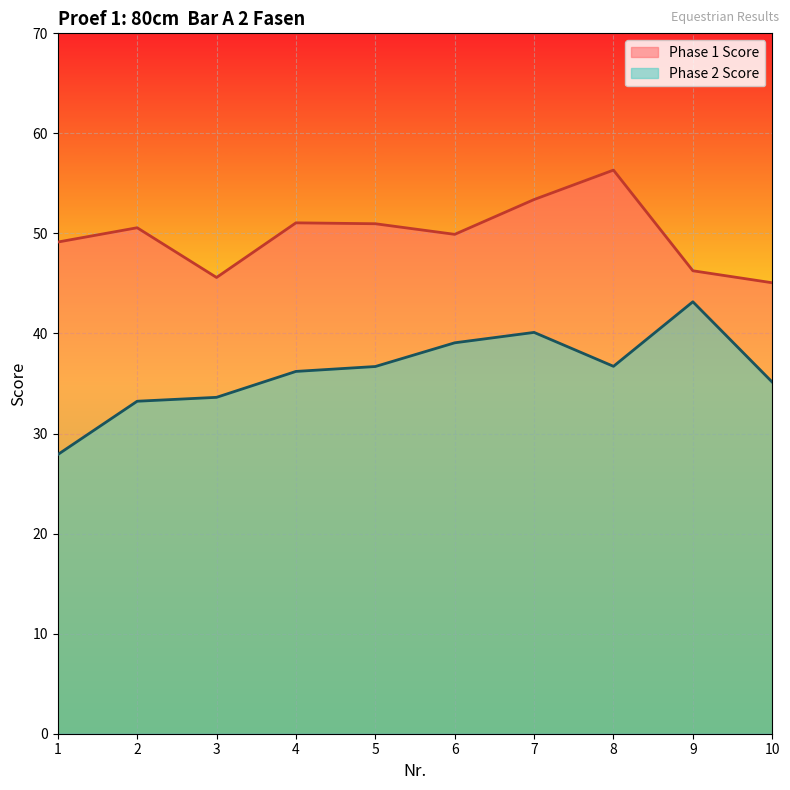

Which has a higher value, 8 or 1?

8